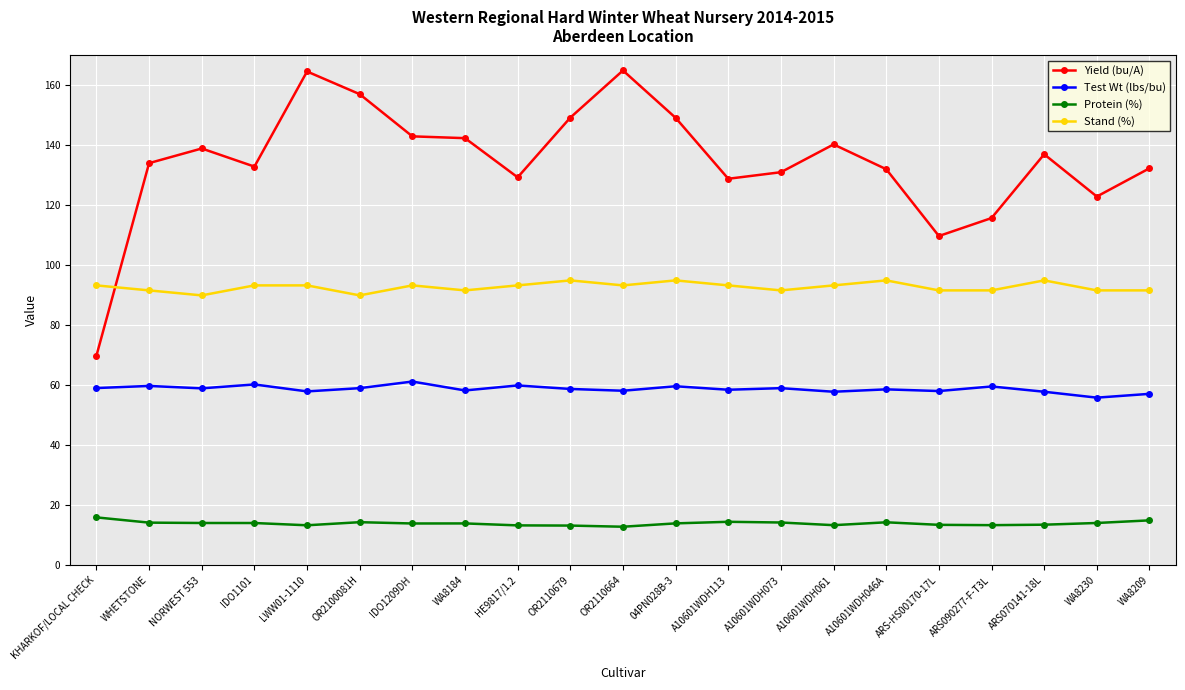

Is it true that Test Wt (lbs/bu) equals 19.7 at A10601WDH113?

False